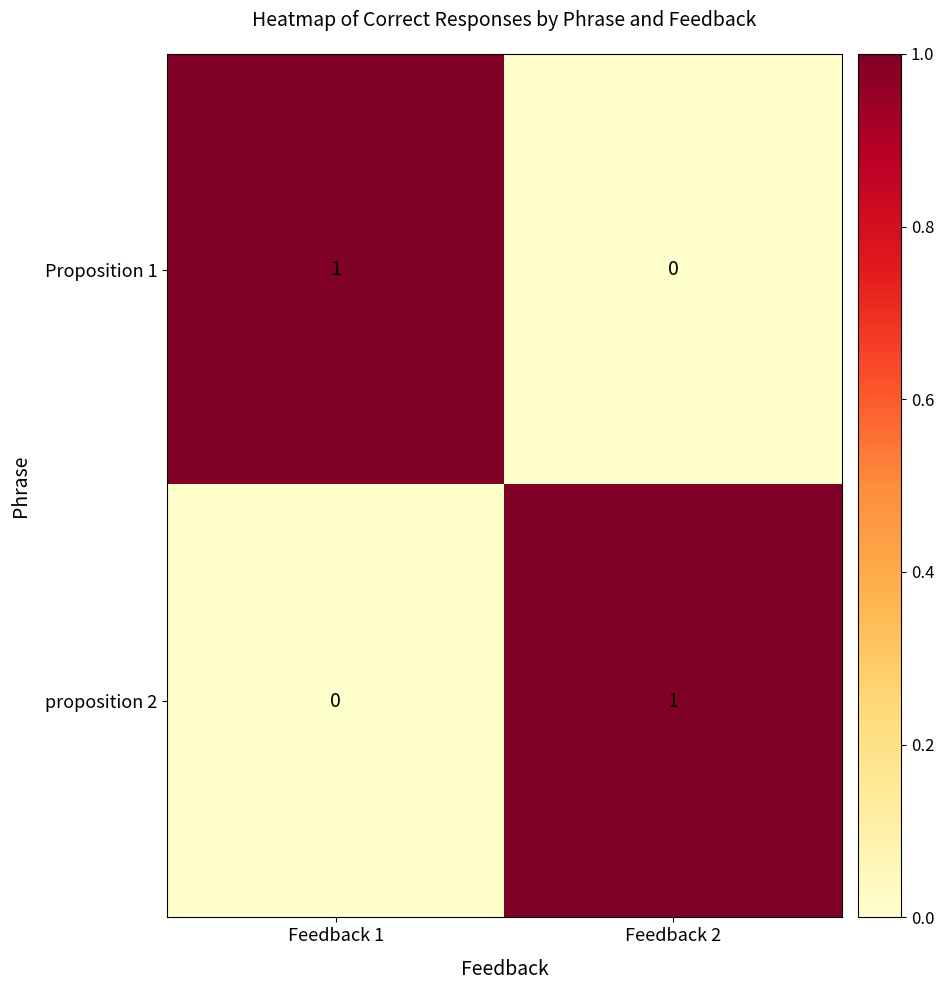

How many series are shown in this chart?

2